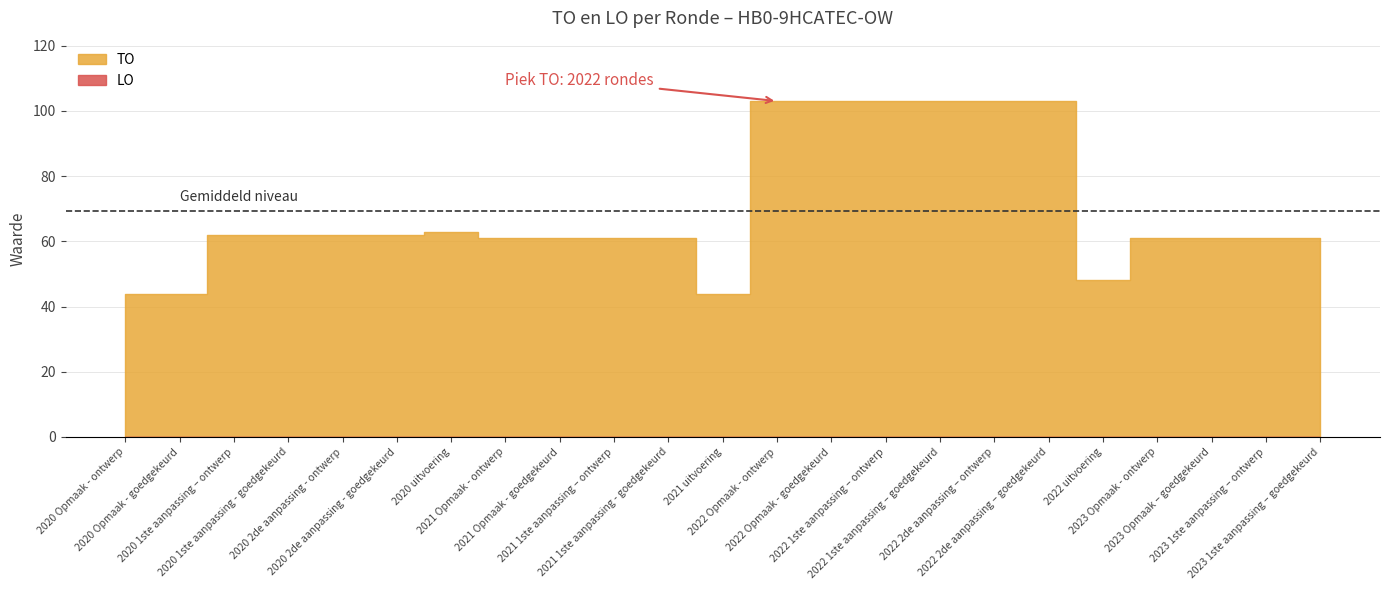

Does the chart have visible grid lines?

Yes